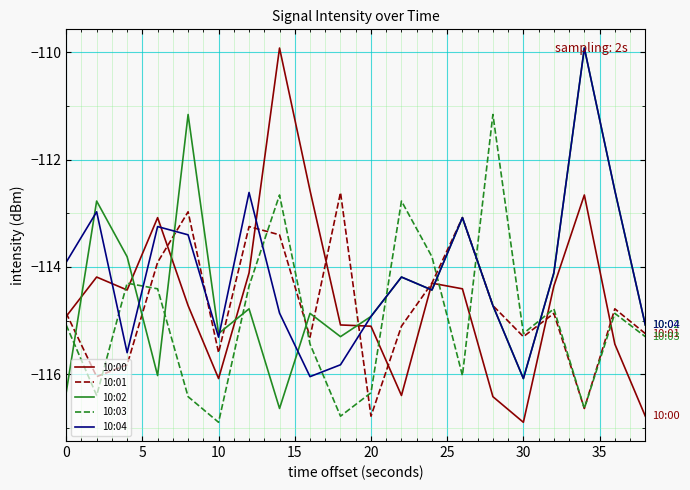

What is the maximum value for 10:02?

-109.9